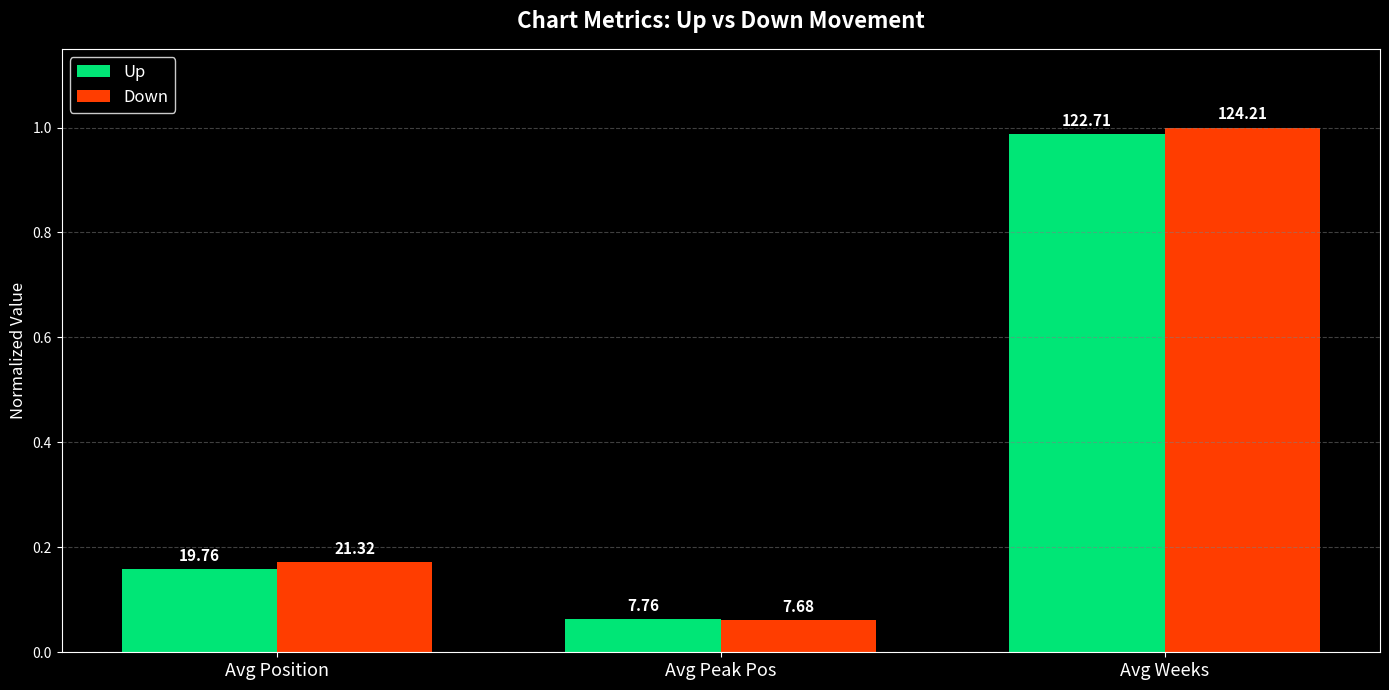

What is the sum of all Up values?

1.2